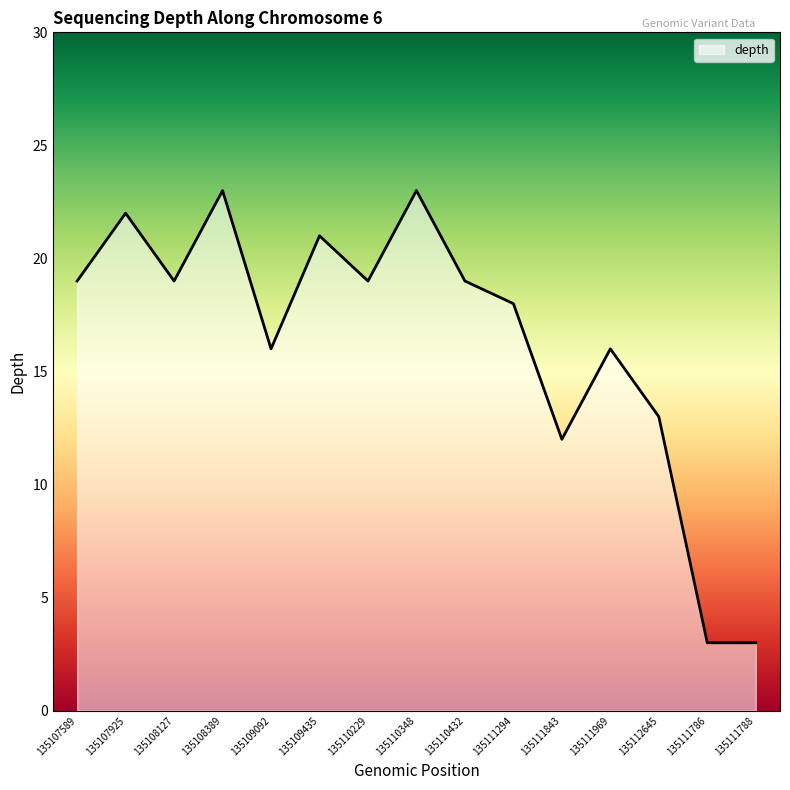

The chart shows a value of 1 at 135111788. True or false?

False